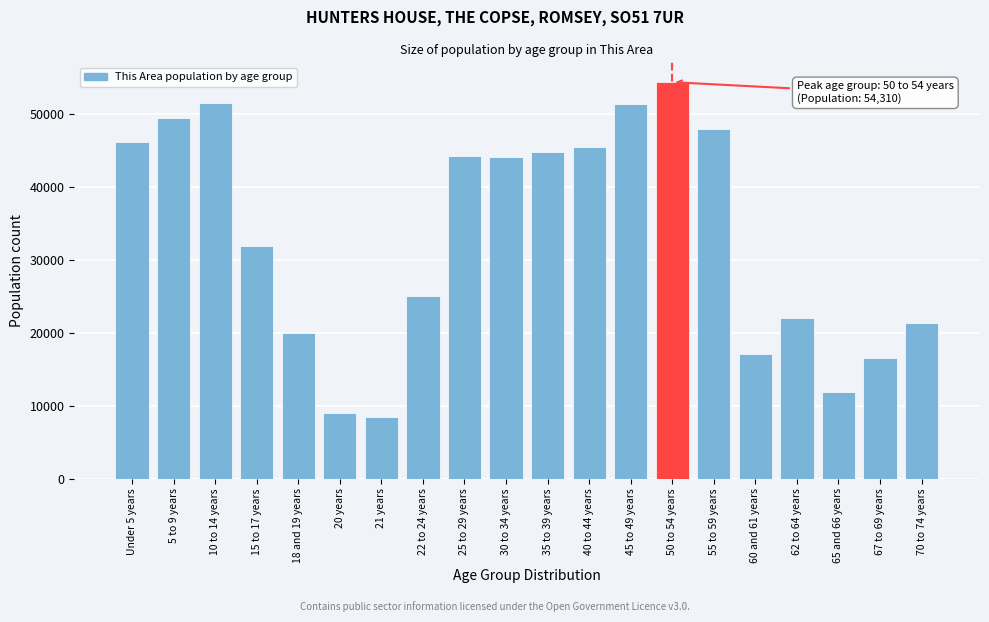

What is the change in value from 15 to 17 years to 40 to 44 years?

+13646